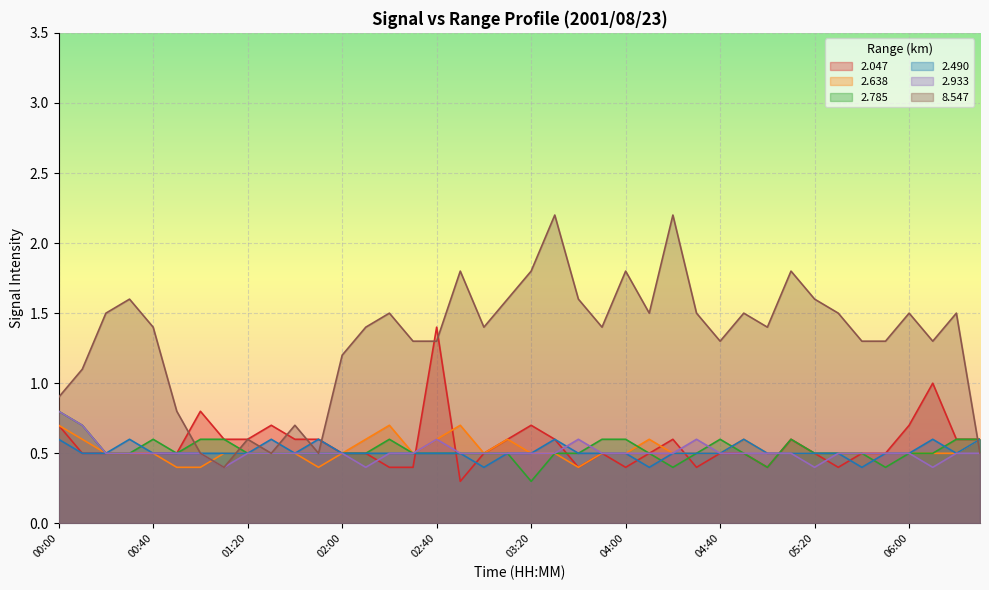

Which series has the largest total across all categories?

8.547